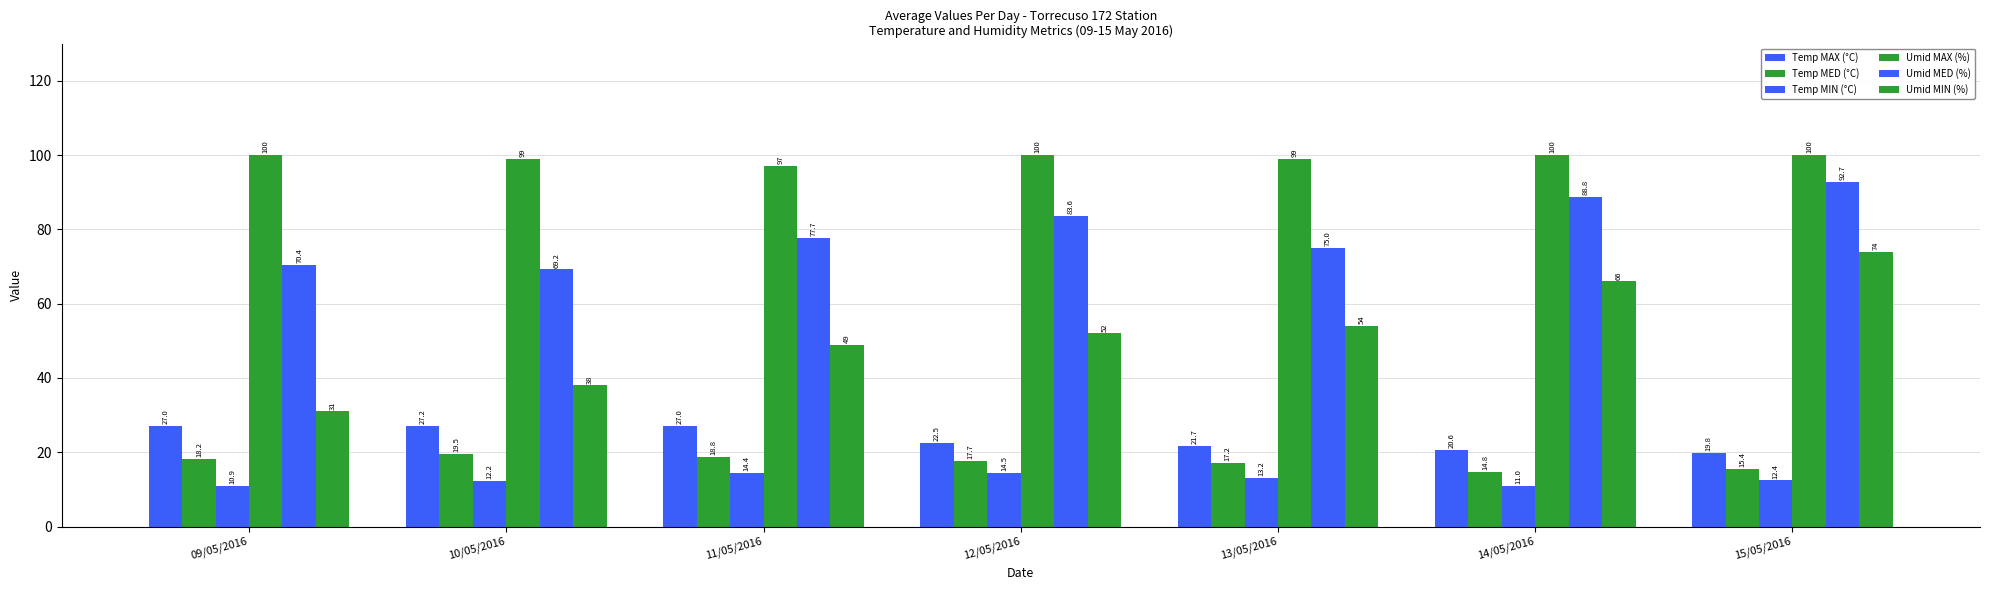

How many distinct data groups are displayed?

6